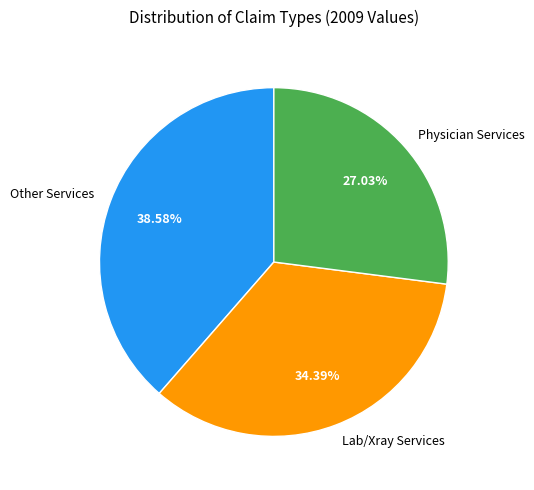

Is there a majority slice in this chart?

No